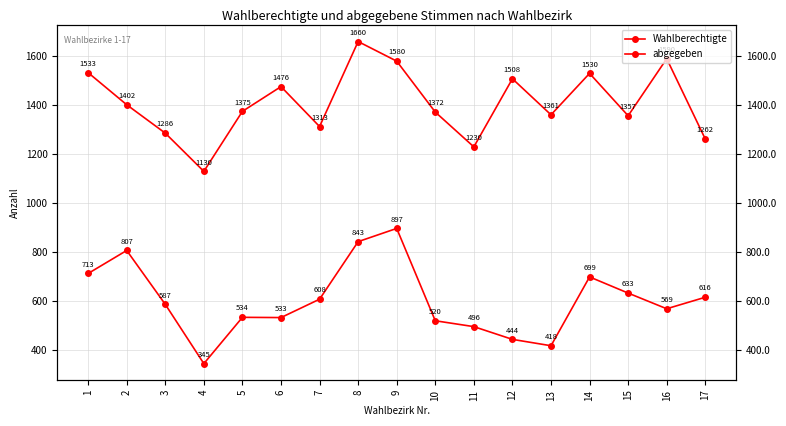

How many interior local peaks does the Wahlberechtigte series have?

5